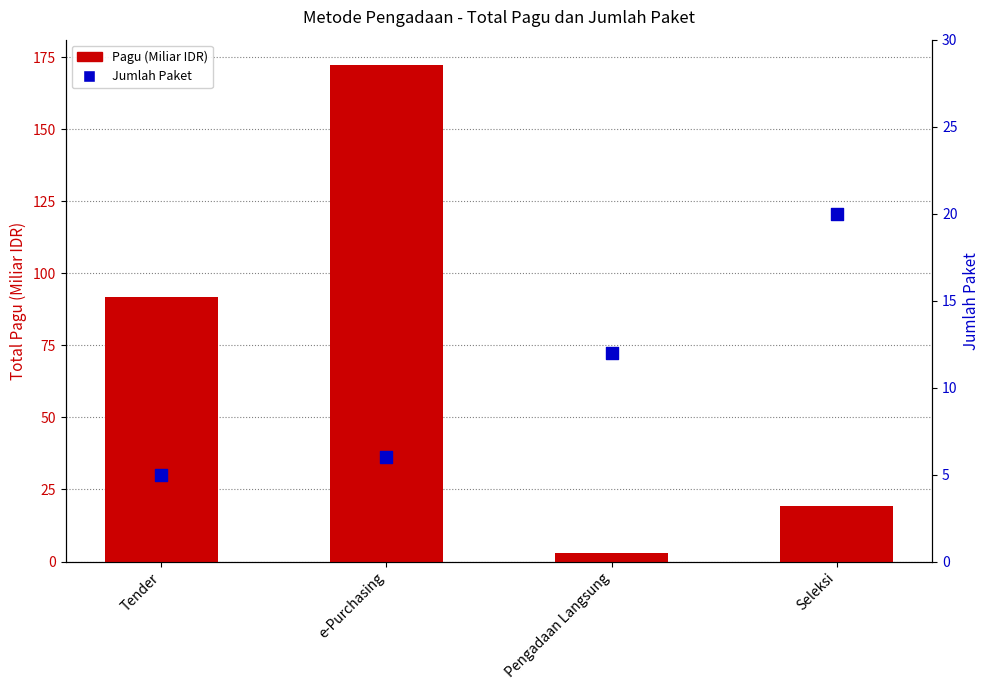

Which series reaches the maximum Y coordinate?

Pagu (Miliar IDR)